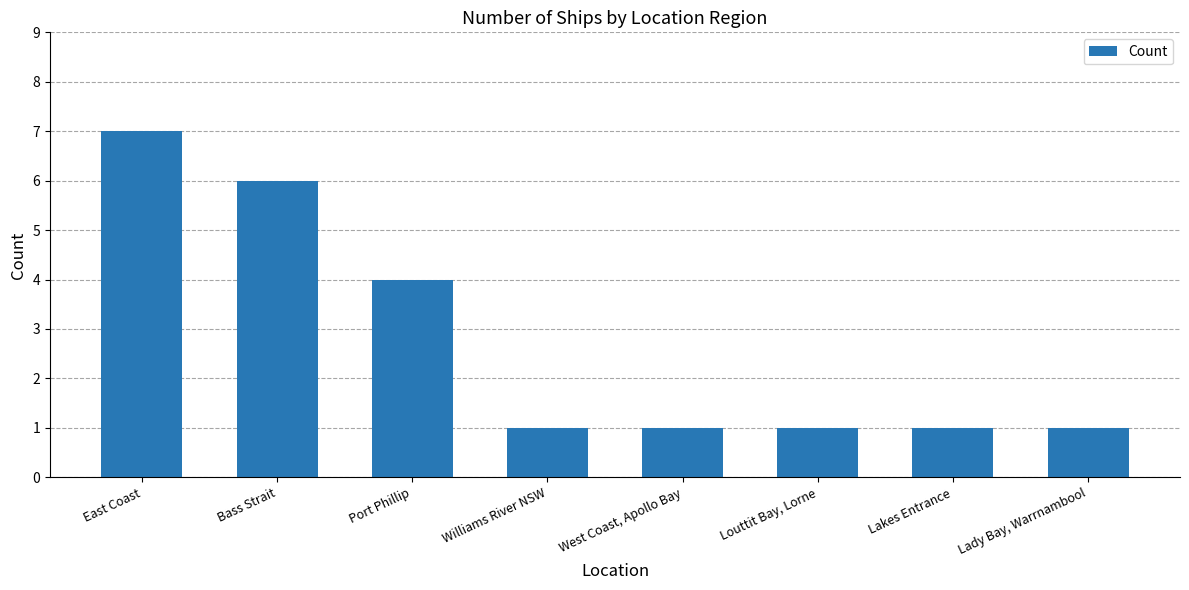

What is the change in value from East Coast to West Coast, Apollo Bay?

-6